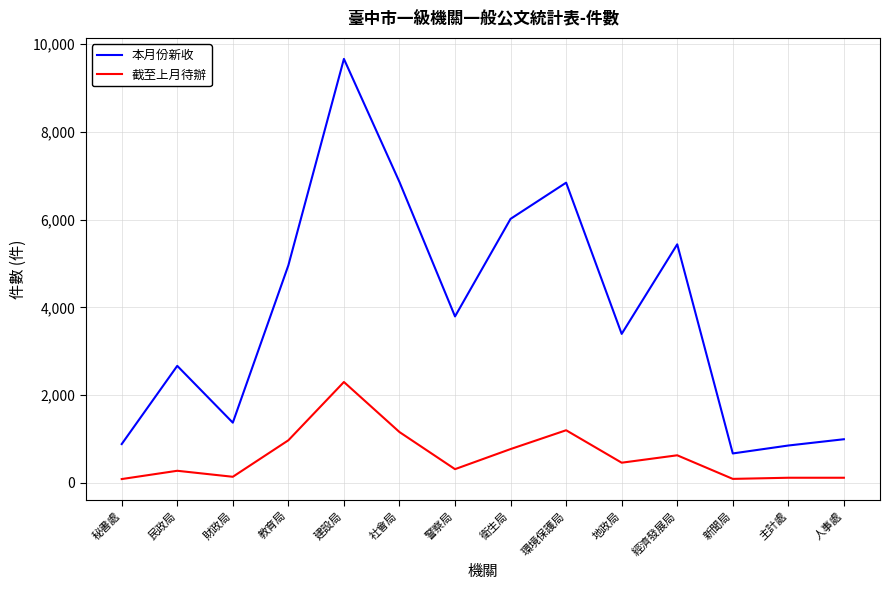

What is the difference between the 截至上月待辦 values at 秘書處 and 社會局?

1072